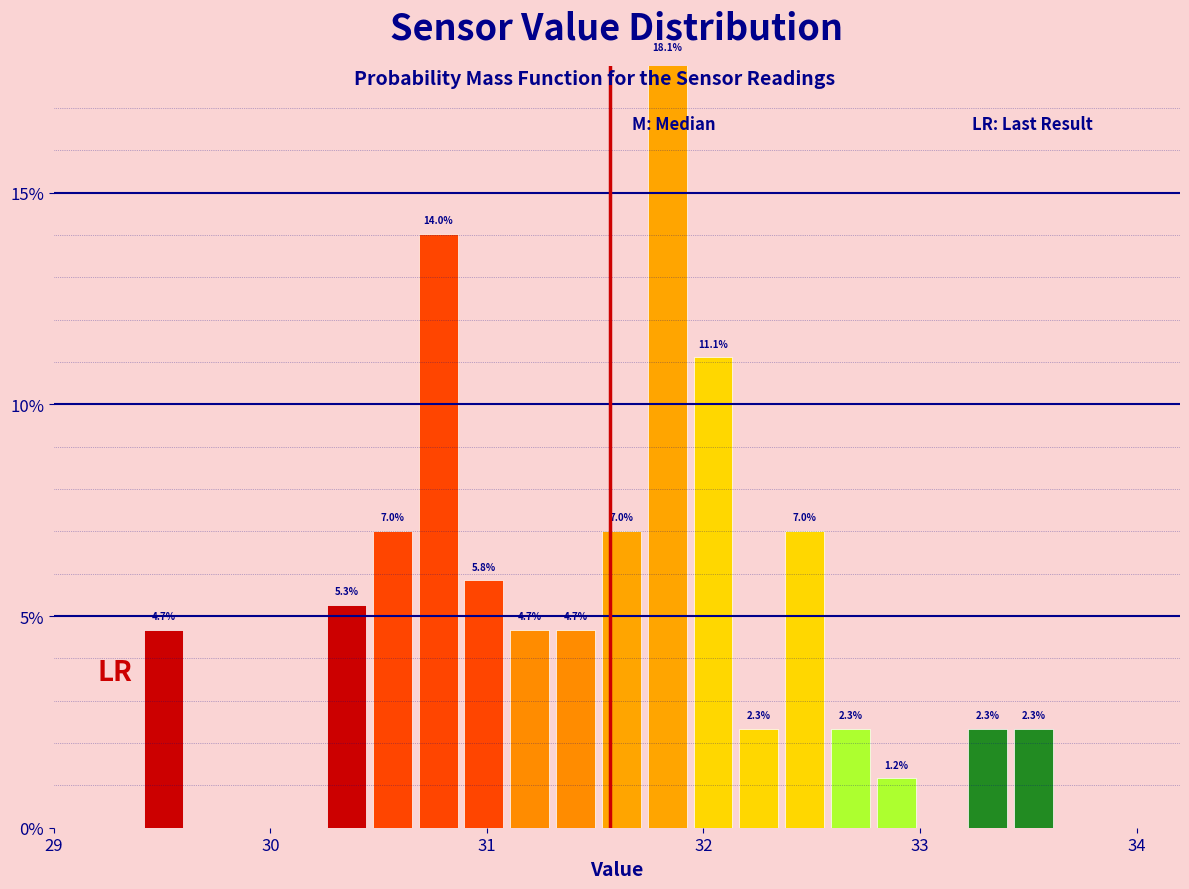

Around what value on the x-axis is the tallest bar? Give the approximate position of its centre, as read against the axis.

31.8